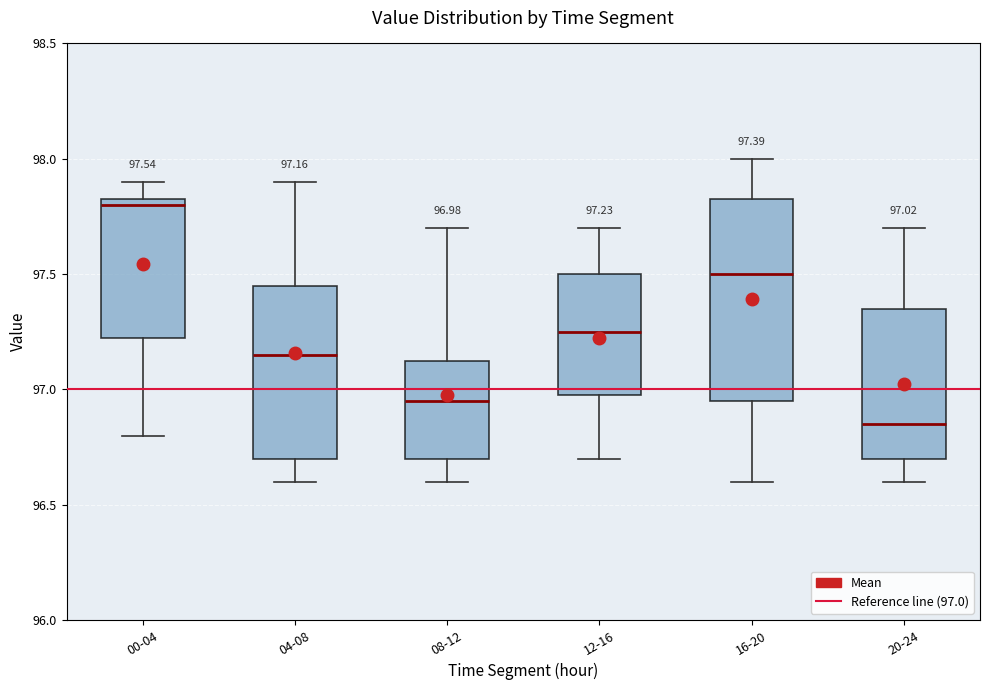

Comparing the boxes themselves (not the whiskers), which one is the tallest?

16-20